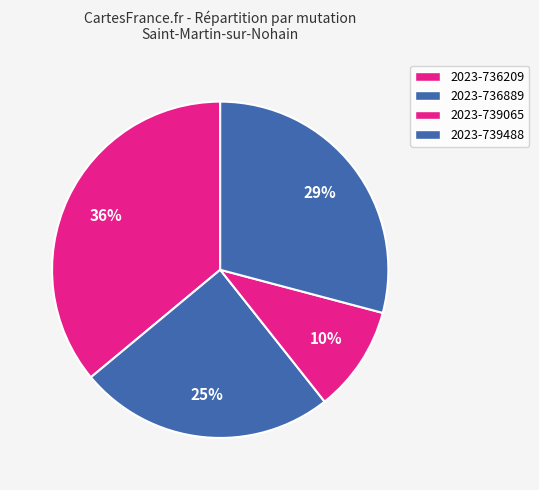

Does any single category account for the majority?

No